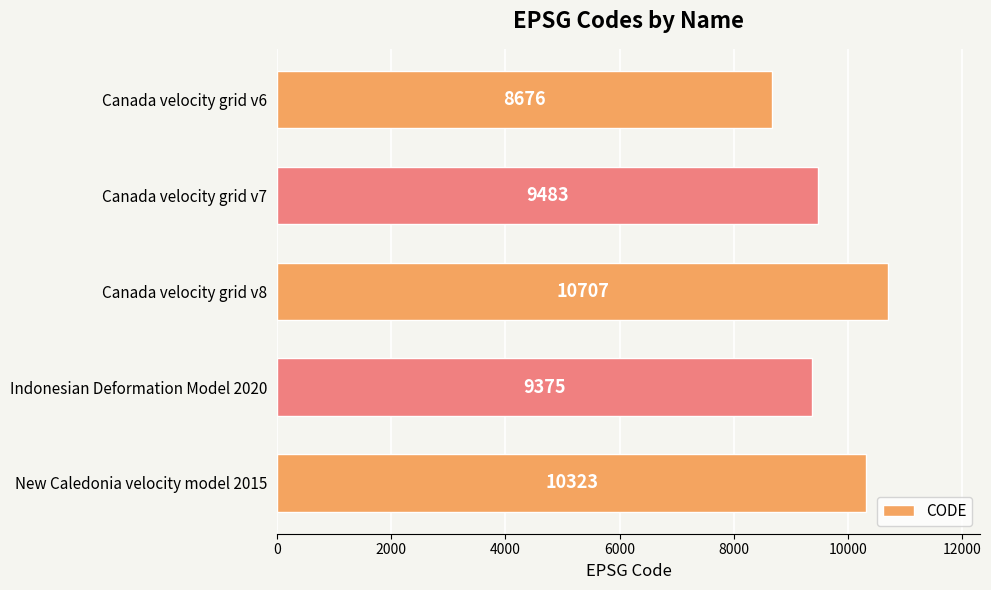

Where is the data nearest to the value 9691?

Canada velocity grid v7